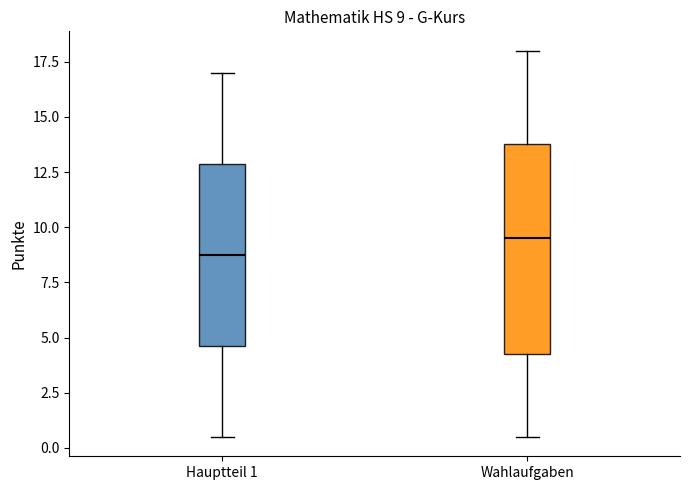

Which box is the tallest, from its lower edge to its upper edge?

Wahlaufgaben